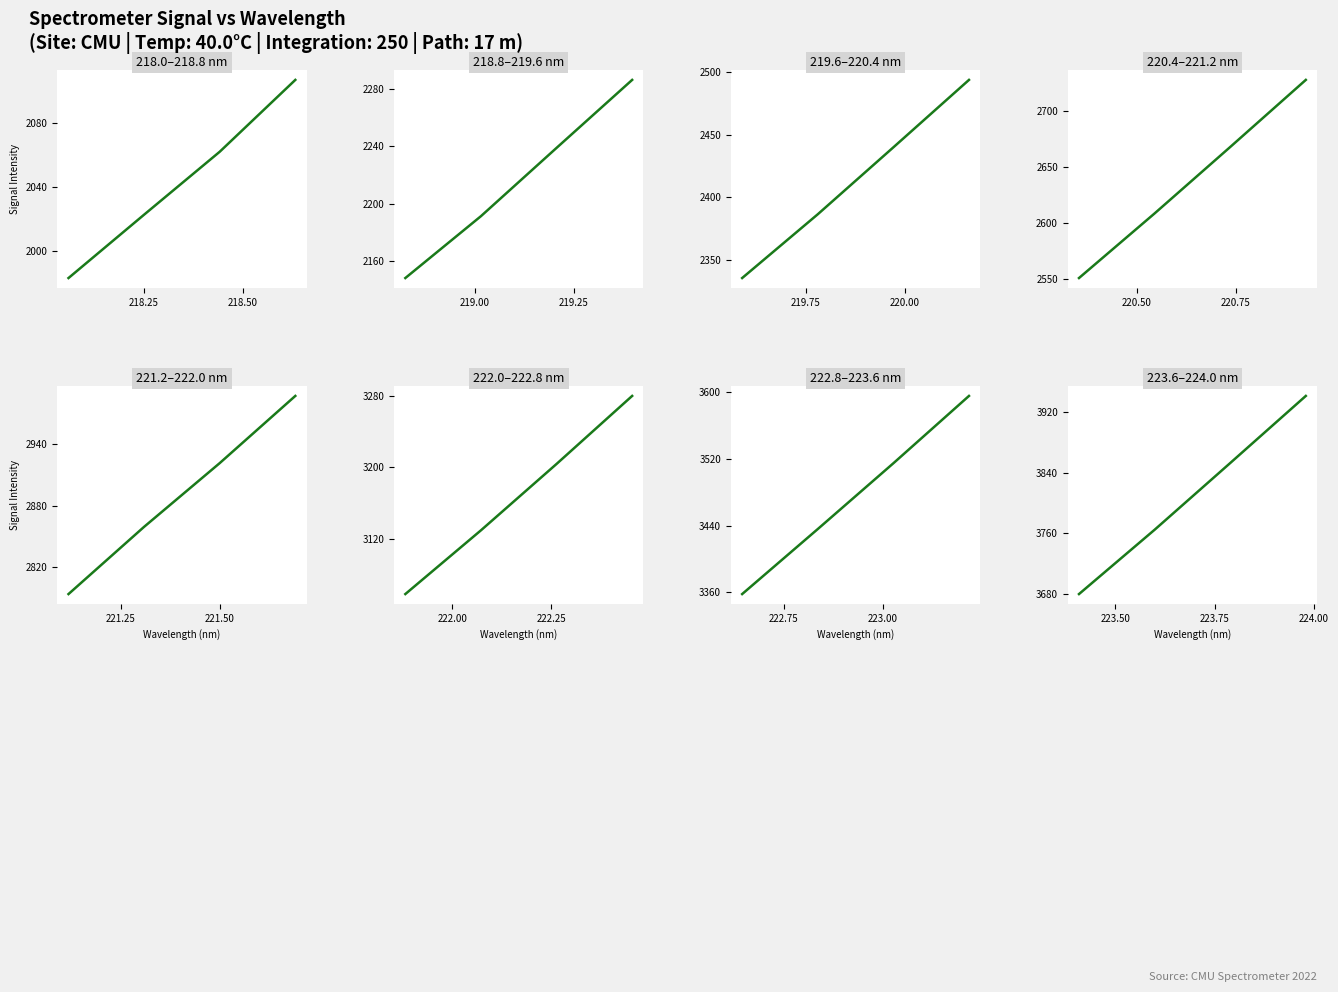

What is the difference between the highest and lowest values at 1?

1804.2